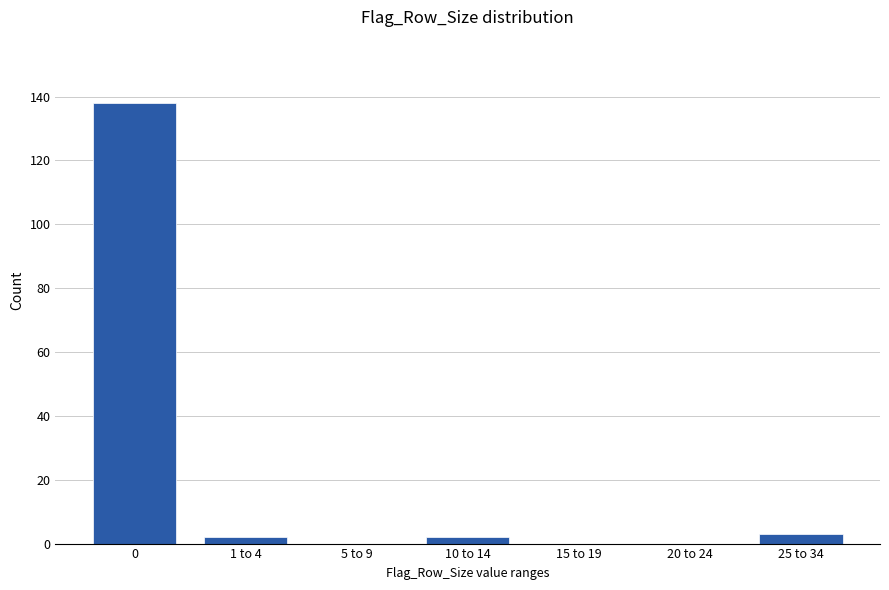

Reading left to right, what are all the values shown in this chart?

0=138	1 to 4=2	5 to 9=0	10 to 14=2	15 to 19=0	20 to 24=0	25 to 34=3